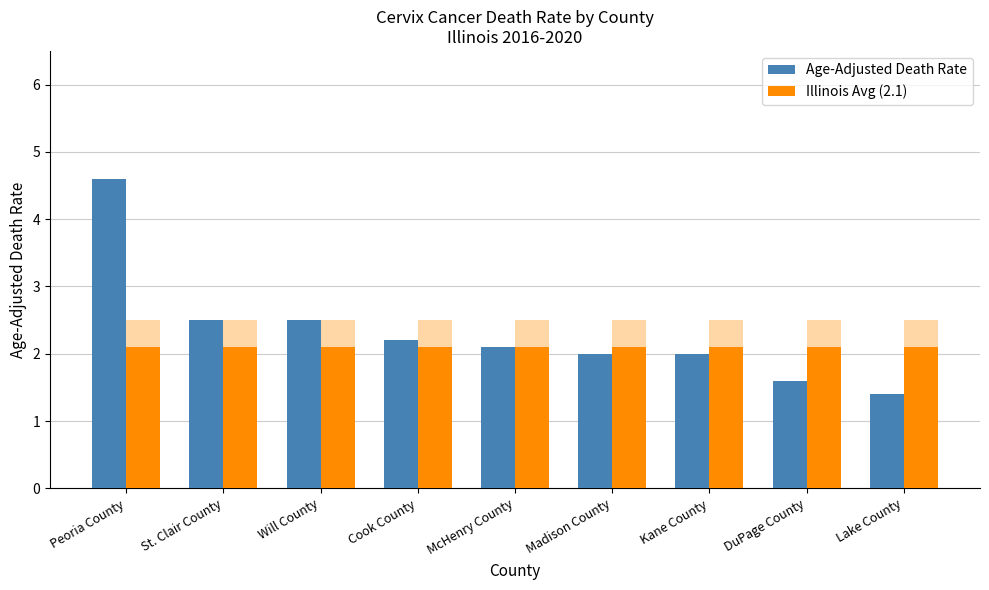

What is the label of the 2nd bar from the left?

St. Clair County